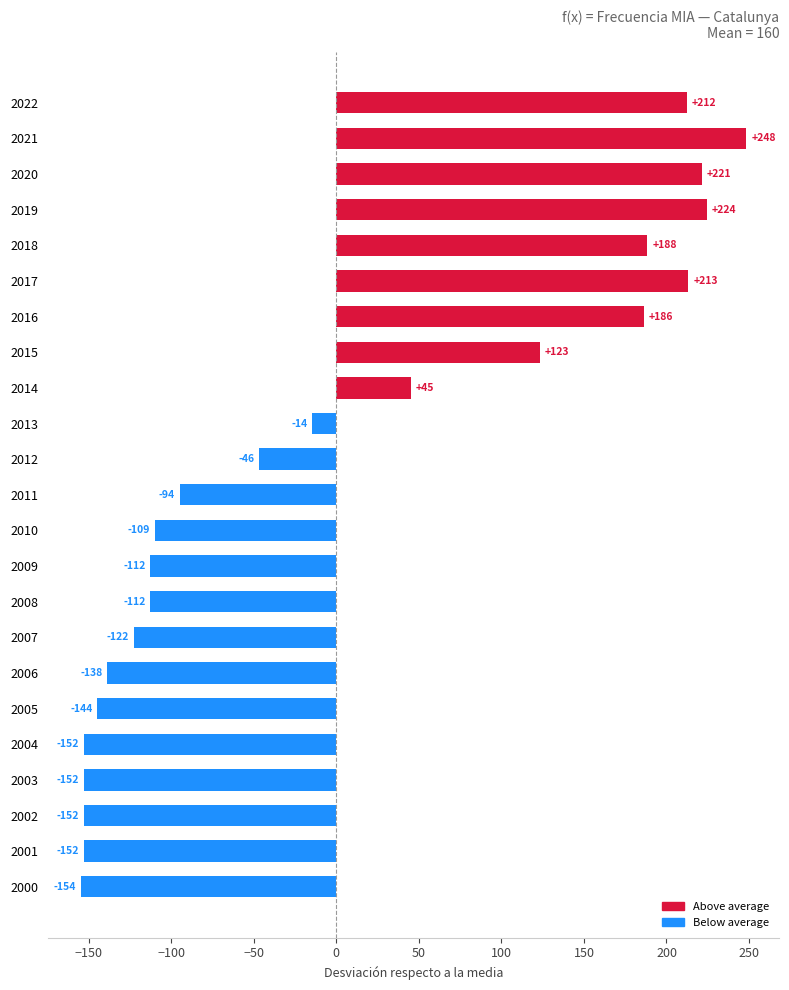

What is the maximum value shown in the chart?

248.3